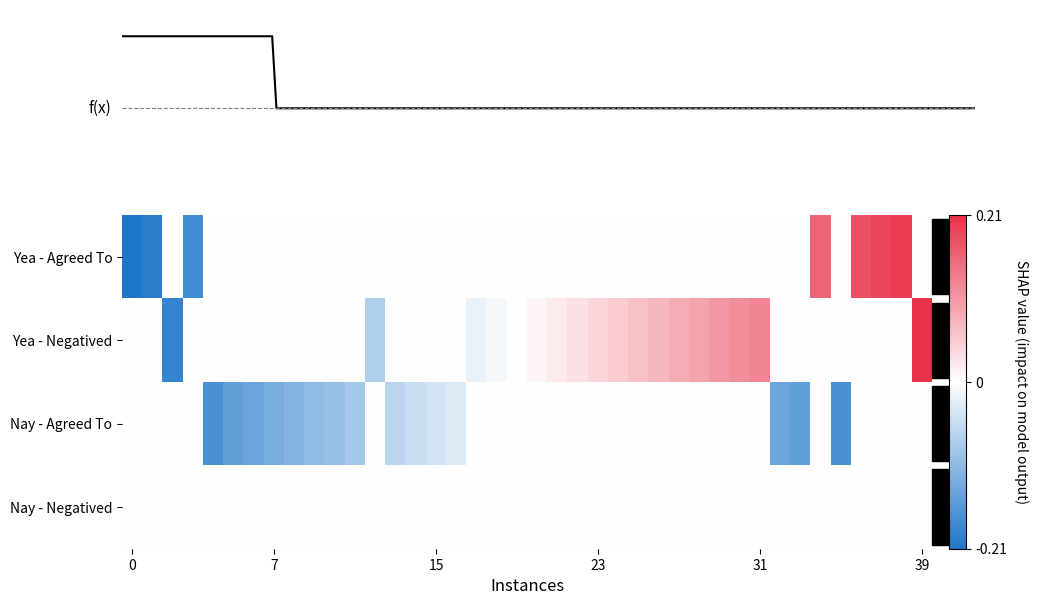

Reading right to left, what are all the values shown in this chart?

Yea - Agreed To: 0.0	0.2	0.2	0.2	0.0	0.2	0.0	0.0	0.0	0.0	0.0	0.0	0.0	0.0	0.0	0.0	0.0	0.0	0.0	0.0	0.0	0.0	0.0	0.0	0.0	0.0	0.0	0.0	0.0	0.0	0.0	0.0	0.0	0.0	0.0	0.0	-0.2	0.0	-0.2	-0.2
Yea - Negatived: 0.2	0.0	0.0	0.0	0.0	0.0	0.0	0.0	0.1	0.1	0.1	0.1	0.1	0.1	0.1	0.1	0.0	0.0	0.0	0.0	0.0	-0.0	-0.0	0.0	0.0	0.0	0.0	-0.1	0.0	0.0	0.0	0.0	0.0	0.0	0.0	0.0	0.0	-0.2	0.0	0.0
Nay - Agreed To: 0.0	0.0	0.0	0.0	-0.2	0.0	-0.1	-0.1	0.0	0.0	0.0	0.0	0.0	0.0	0.0	0.0	0.0	0.0	0.0	0.0	0.0	0.0	0.0	-0.0	-0.0	-0.1	-0.1	0.0	-0.1	-0.1	-0.1	-0.1	-0.1	-0.1	-0.1	-0.2	0.0	0.0	0.0	0.0
Nay - Negatived: 0.0	0.0	0.0	0.0	0.0	0.0	0.0	0.0	0.0	0.0	0.0	0.0	0.0	0.0	0.0	0.0	0.0	0.0	0.0	0.0	0.0	0.0	0.0	0.0	0.0	0.0	0.0	0.0	0.0	0.0	0.0	0.0	0.0	0.0	0.0	0.0	0.0	0.0	0.0	0.0